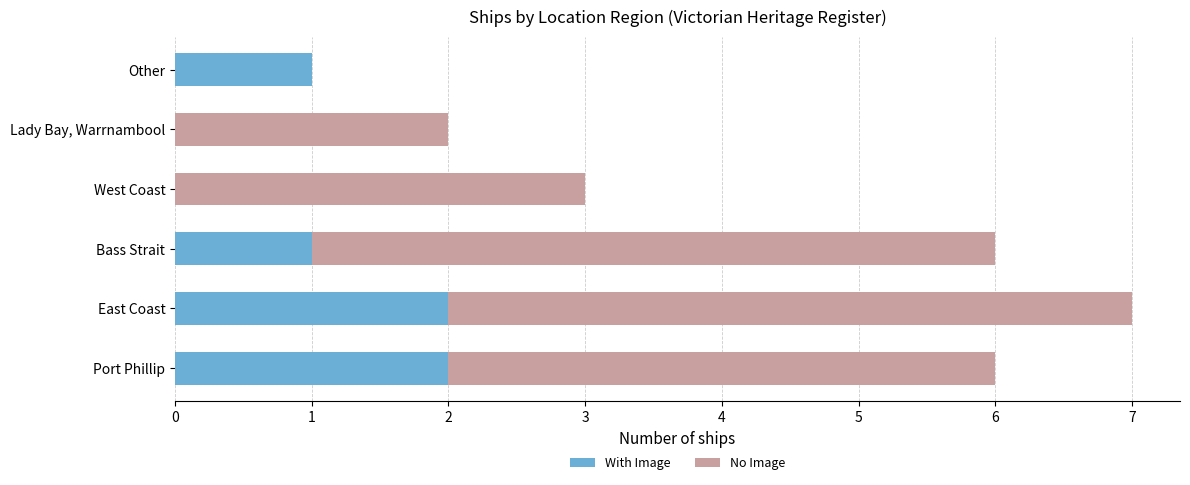

How many series are shown in this chart?

2